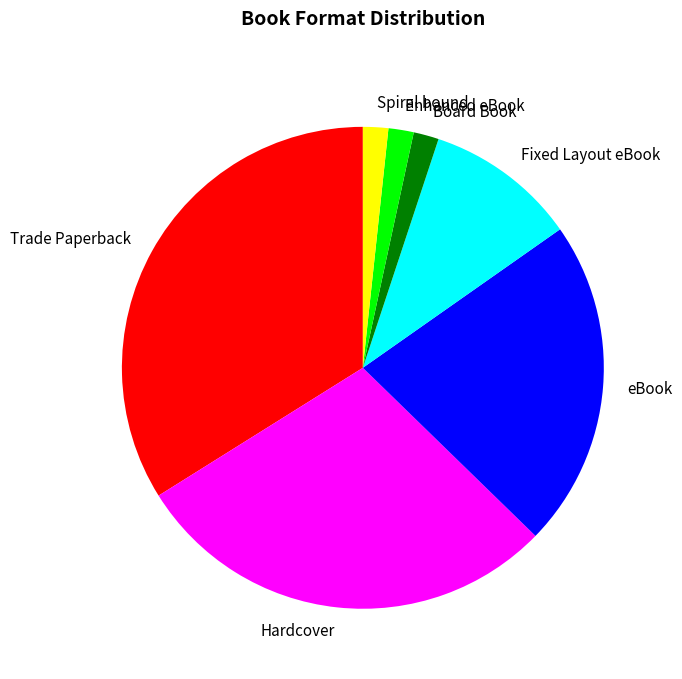

True or false: Spiral bound accounts for 2% of the total.

True